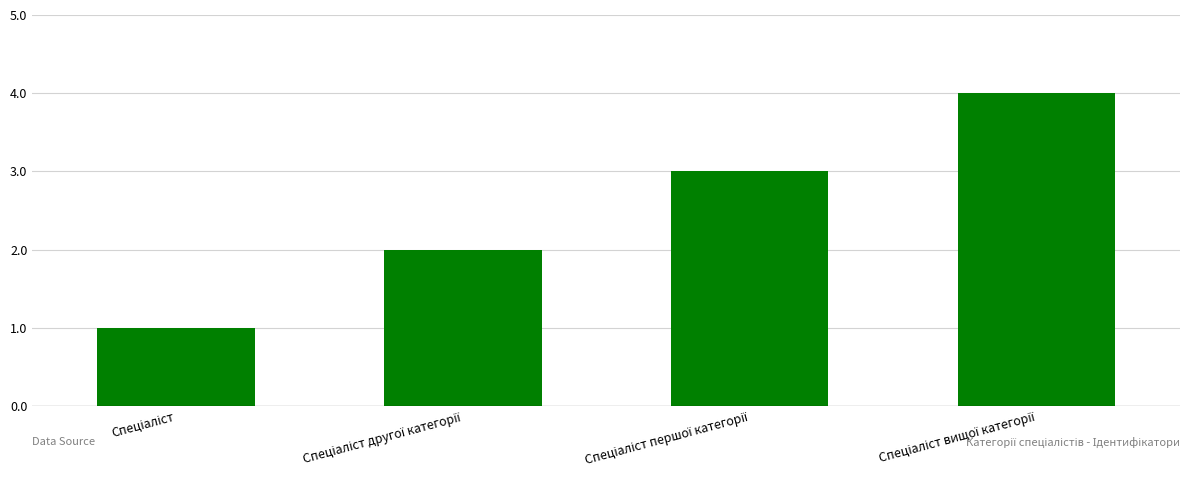

What is the sum of all values?

10